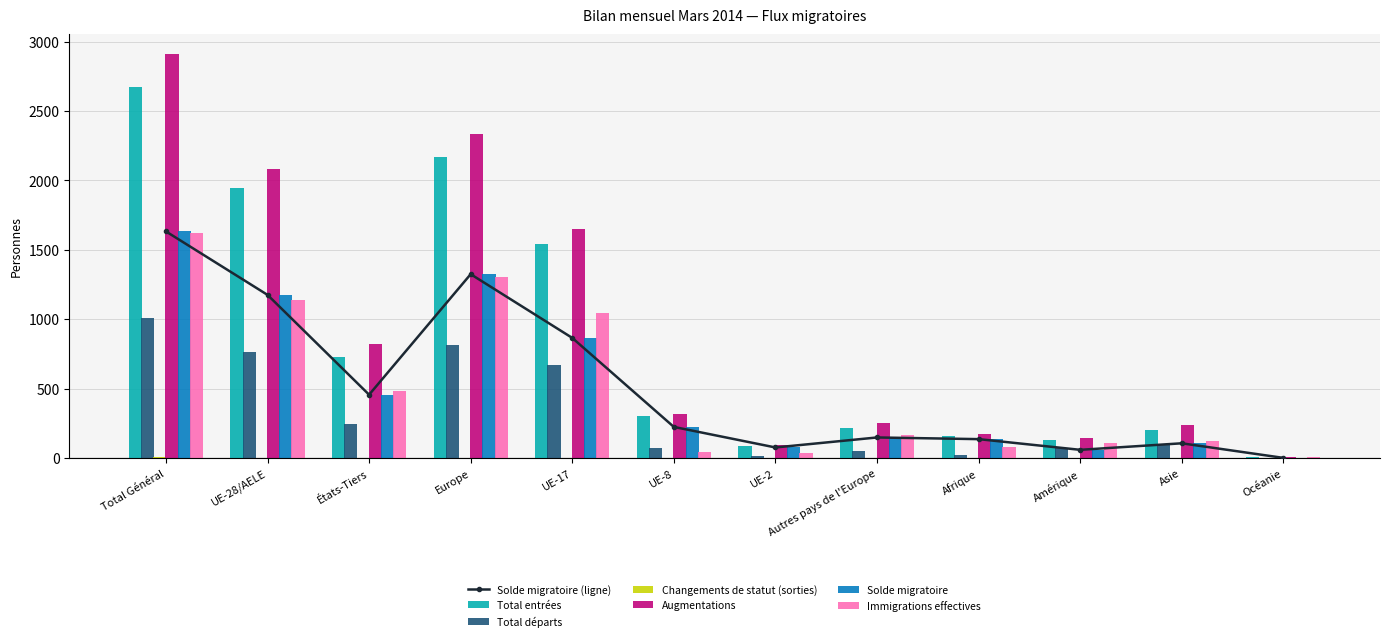

How many bars are there in each group?

6